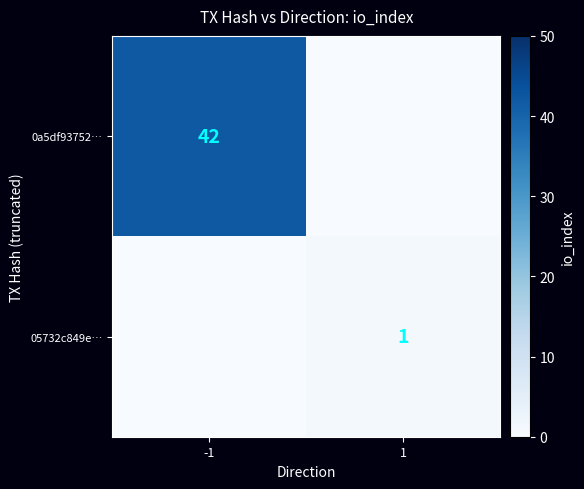

True or false: 0a5df93752… has a value of 71 at -1.

False